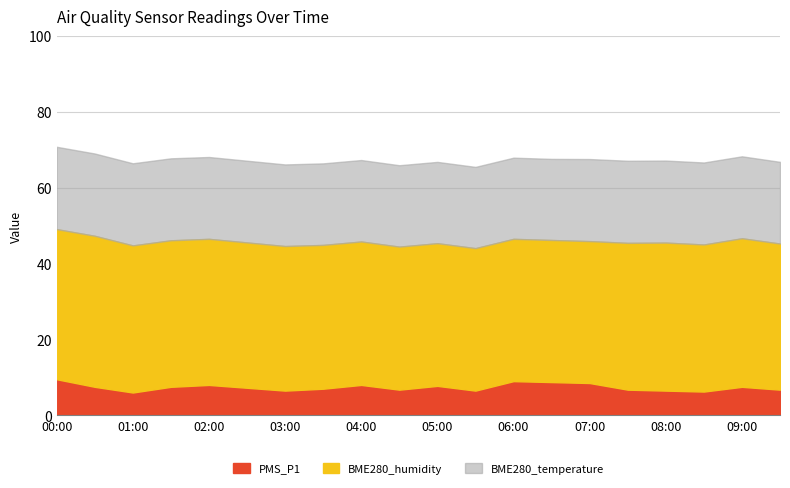

Reading right to left, transcribe all the data shown in this chart.

PMS_P1: 6.8	7.5	6.2	6.5	6.8	8.5	8.8	9.0	6.5	7.8	6.8	8.0	7.0	6.5	7.2	8.0	7.5	6.0	7.5	9.5
BME280_humidity: 38.5	39.1	38.8	39.0	38.7	37.4	37.5	37.5	37.5	37.6	37.7	37.8	37.9	38.1	38.3	38.5	38.6	38.8	39.8	39.6
BME280_temperature: 21.5	21.6	21.6	21.6	21.6	21.6	21.4	21.4	21.4	21.4	21.5	21.5	21.5	21.5	21.6	21.6	21.6	21.6	21.7	21.7